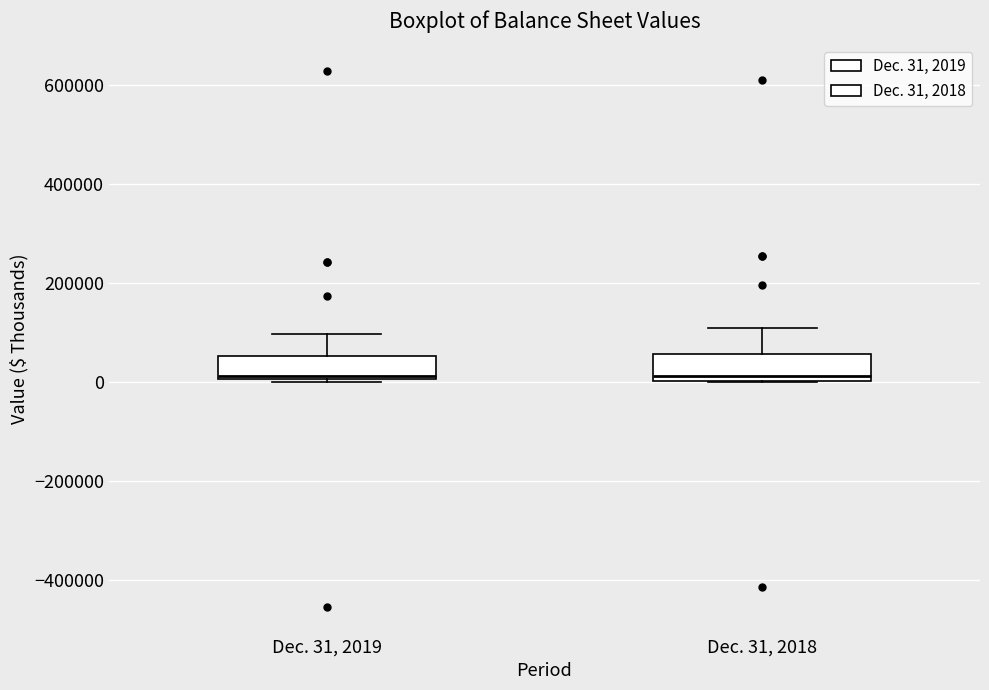

Where is the upper edge of the box for Dec. 31, 2019 on the y-axis? The values are not printed on the chart, so give them approximately, as read against the axis.

60000